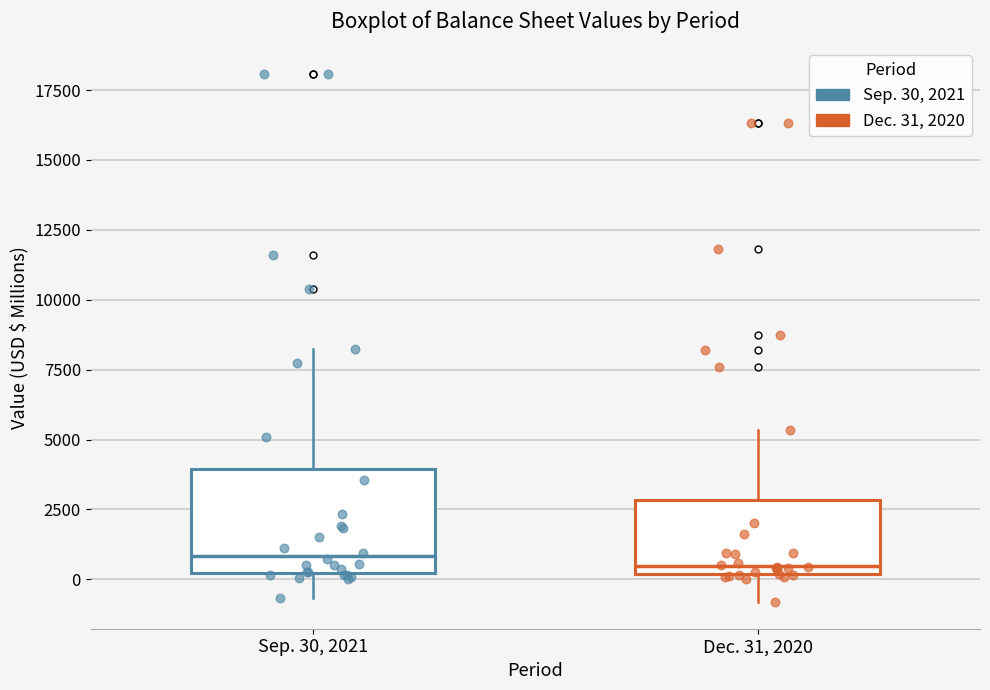

Where is the upper edge of the box for Dec. 31, 2020 on the y-axis? The values are not printed on the chart, so give them approximately, as read against the axis.

3000